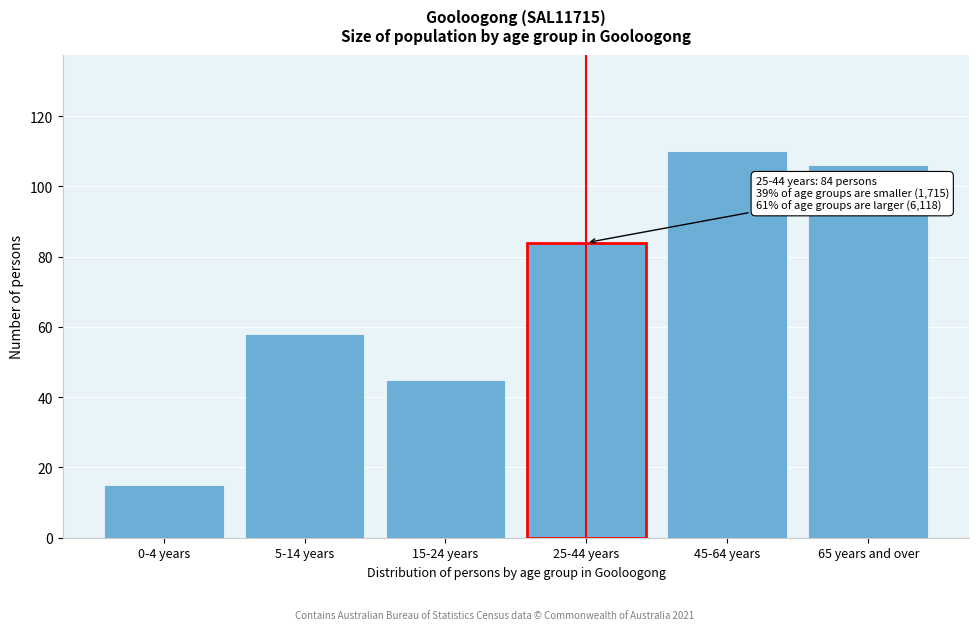

Reading left to right, transcribe all the data shown in this chart.

0-4 years=15	5-14 years=58	15-24 years=45	25-44 years=84	45-64 years=110	65 years and over=106